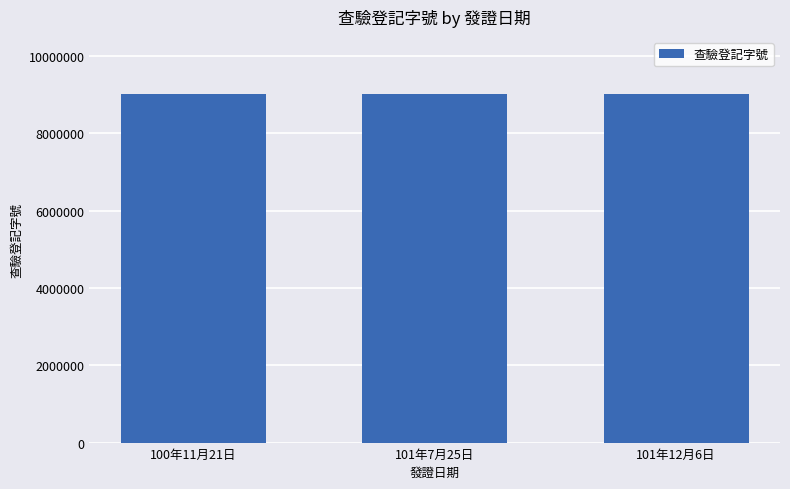

What is the greatest value displayed?

9020001